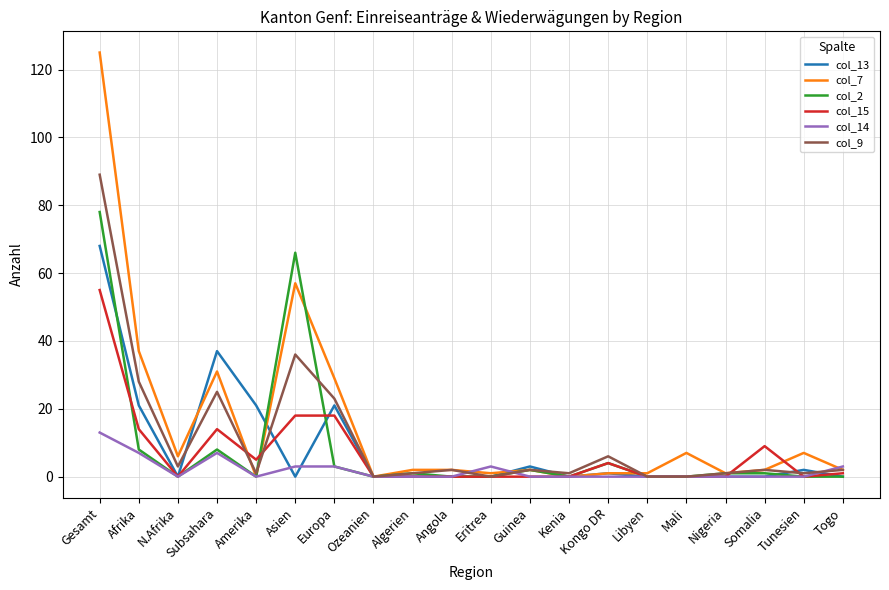

What is the sum of all col_7 values?

313